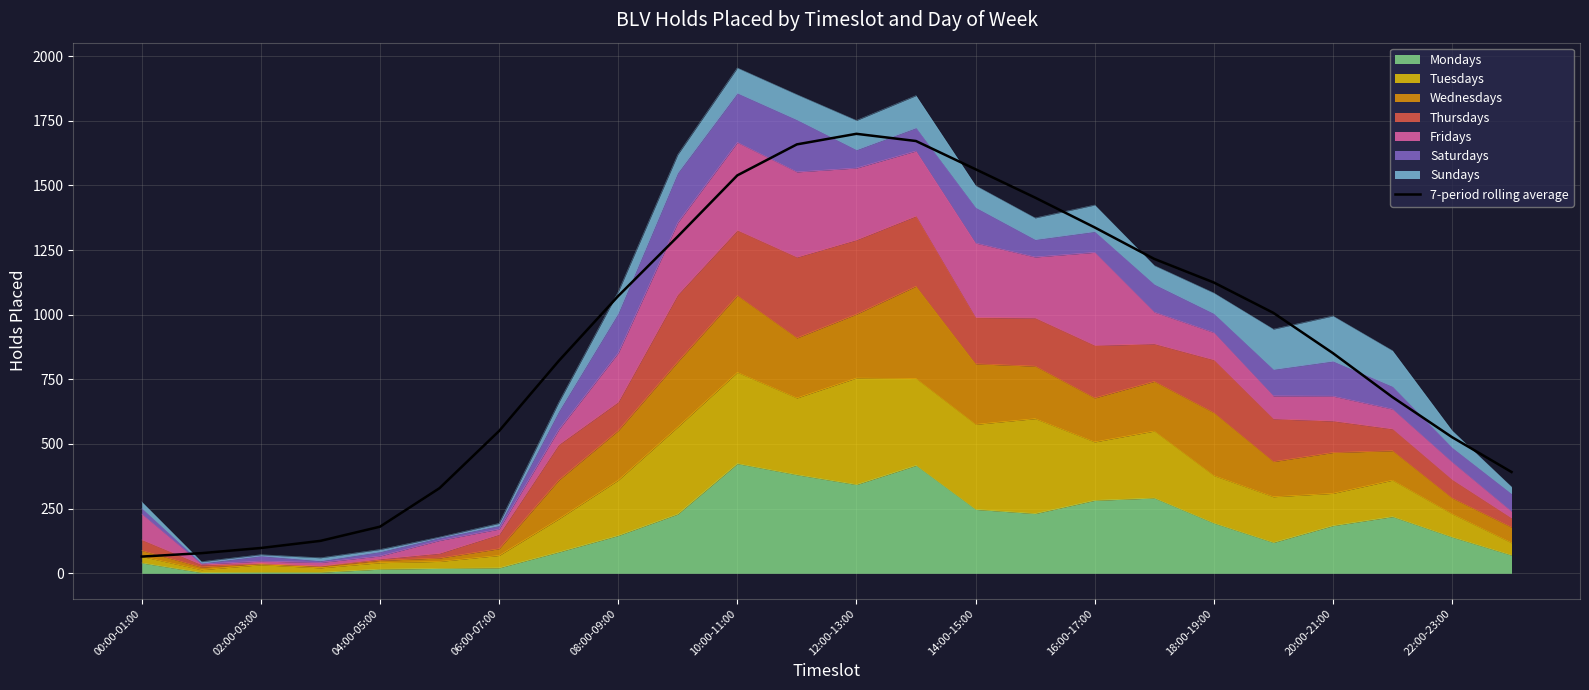

Does the chart display data point markers on the line(s)?

No